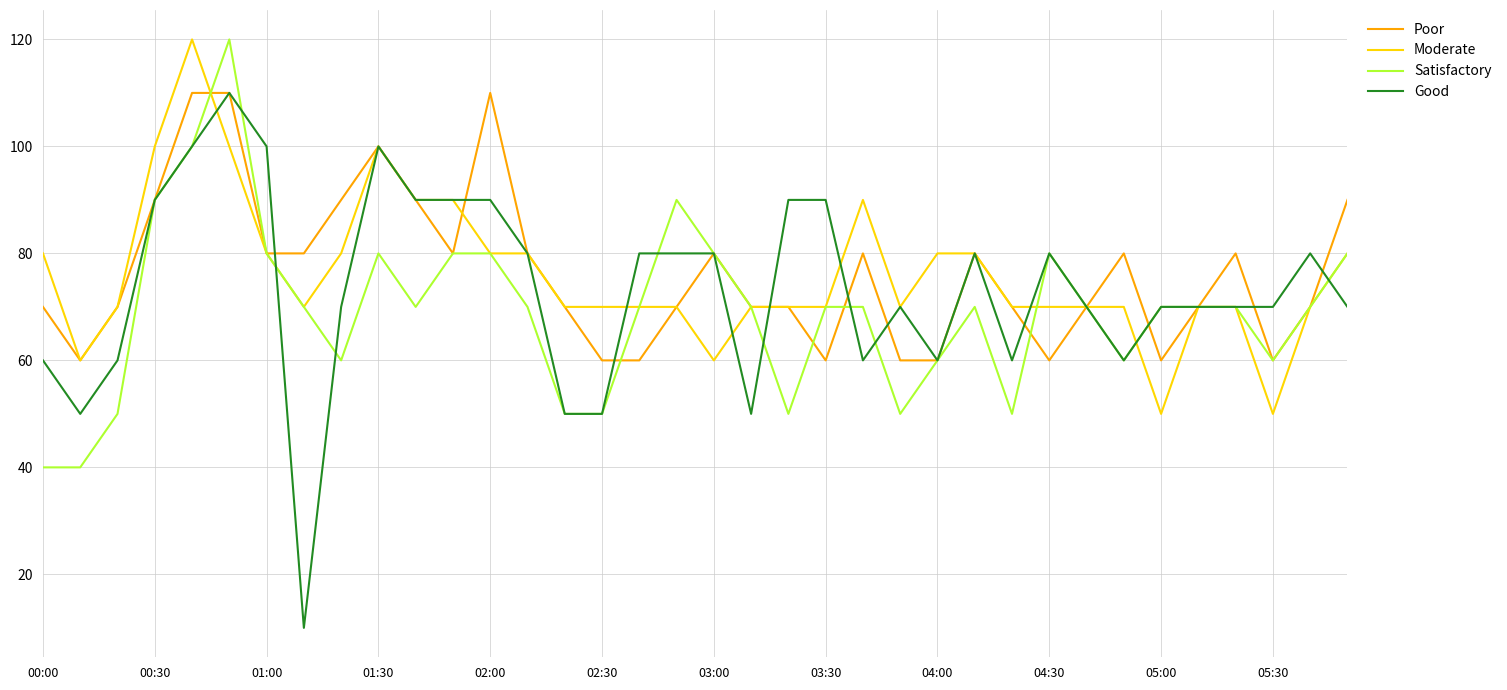

Which series has the widest spread of values?

Good